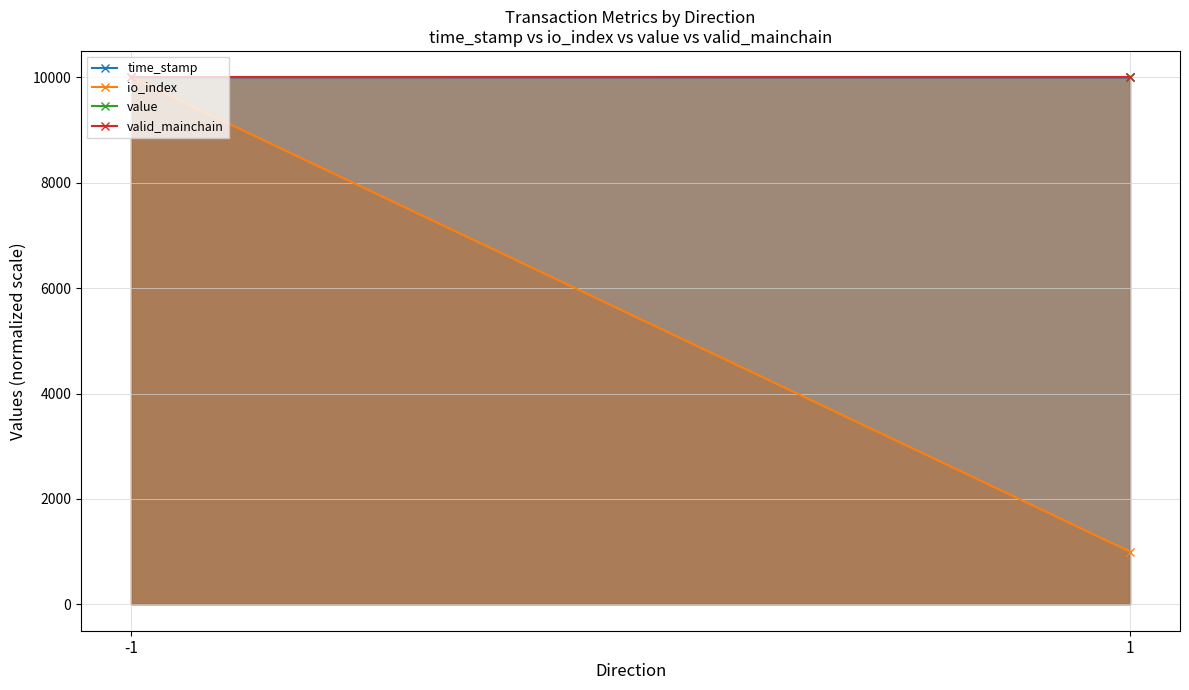

What is the sum of the valid_mainchain values at -1 and 1?

20000.0